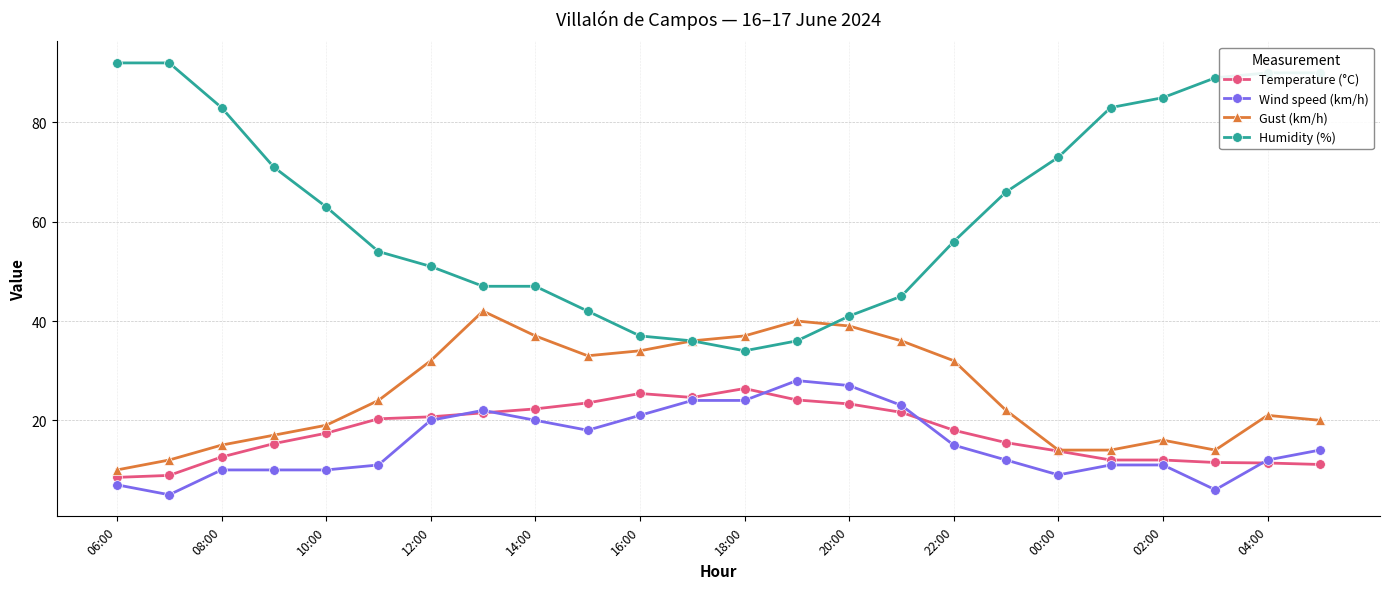

What is the value of the Temperature (°C) point at the 7th from the left?

20.7